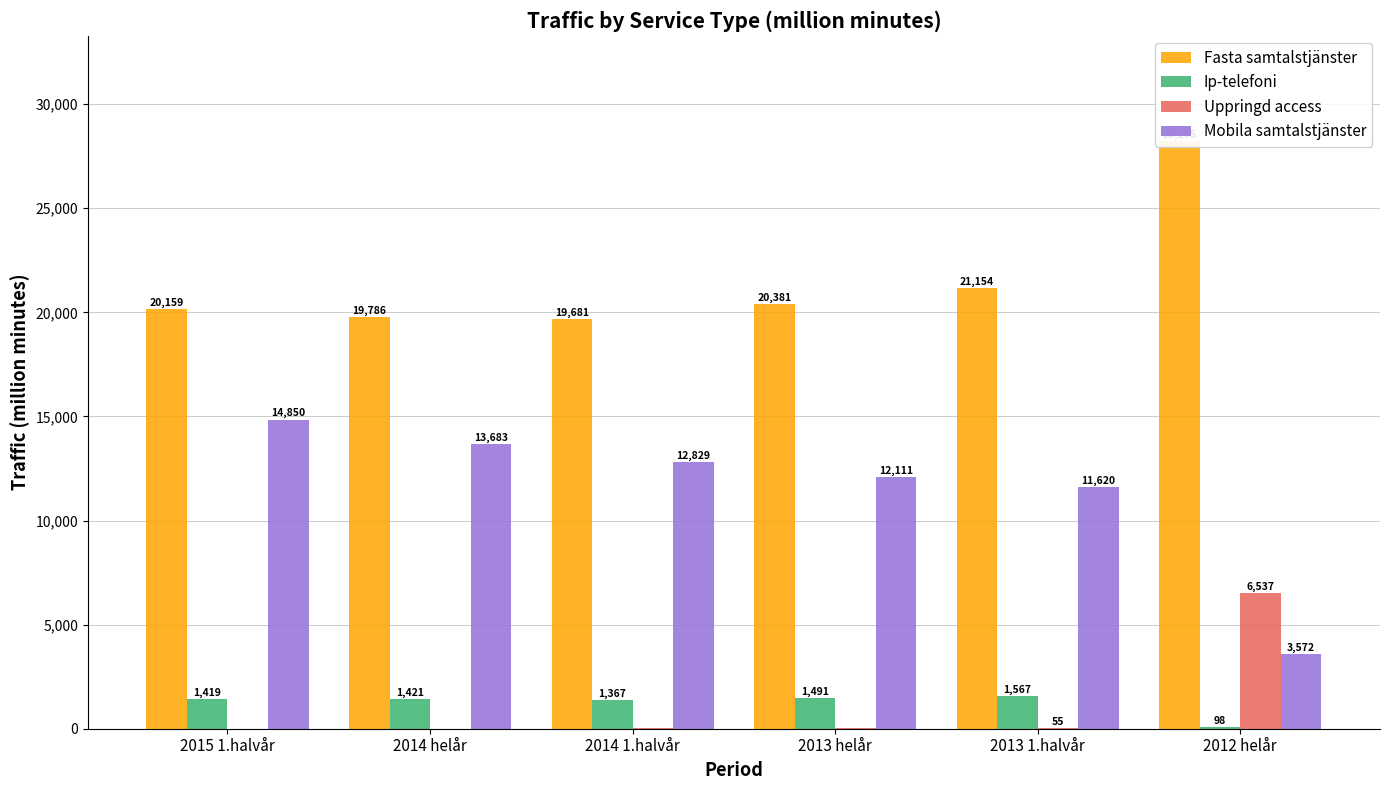

What is the greatest value displayed?

28205.3